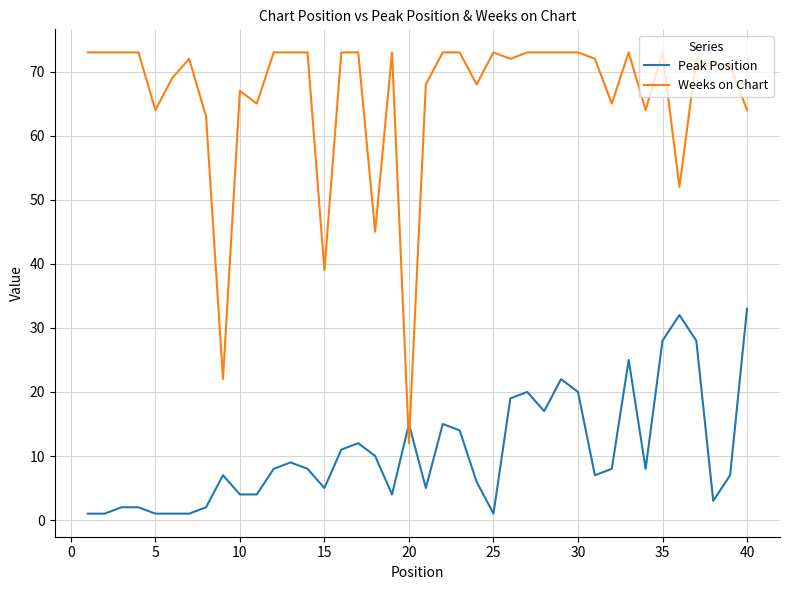

Which series has the widest spread of values?

Weeks on Chart